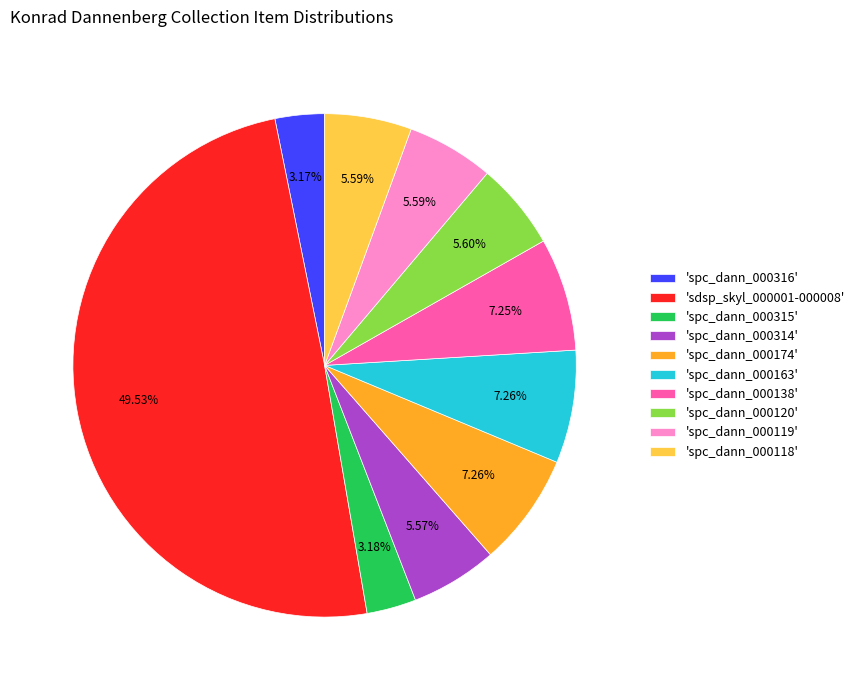

What is the ratio of the value at 'spc_dann_000118' to the value at 'spc_dann_000316'?

1.8